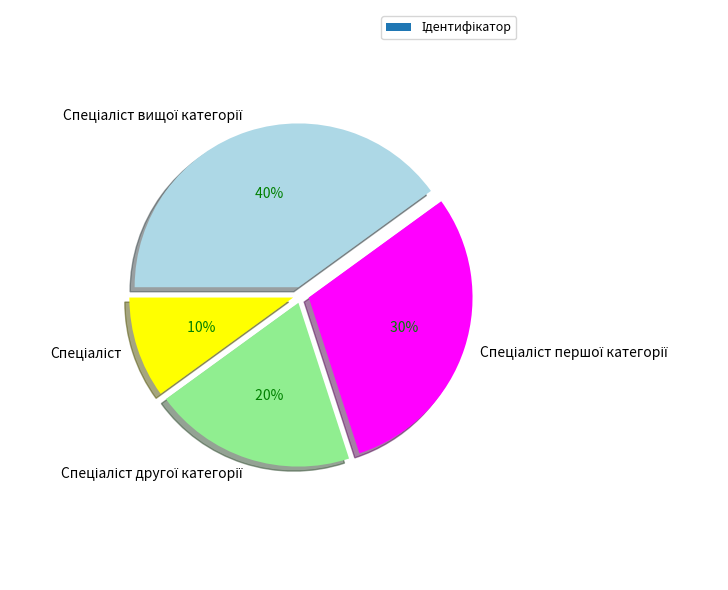

Does any single category account for the majority?

No